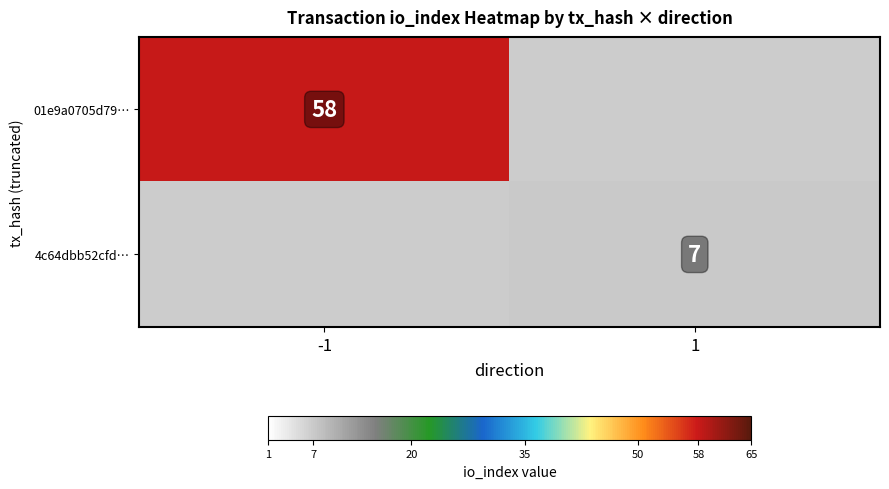

Is it true that 4c64dbb52cfd… equals 11 at 1?

False